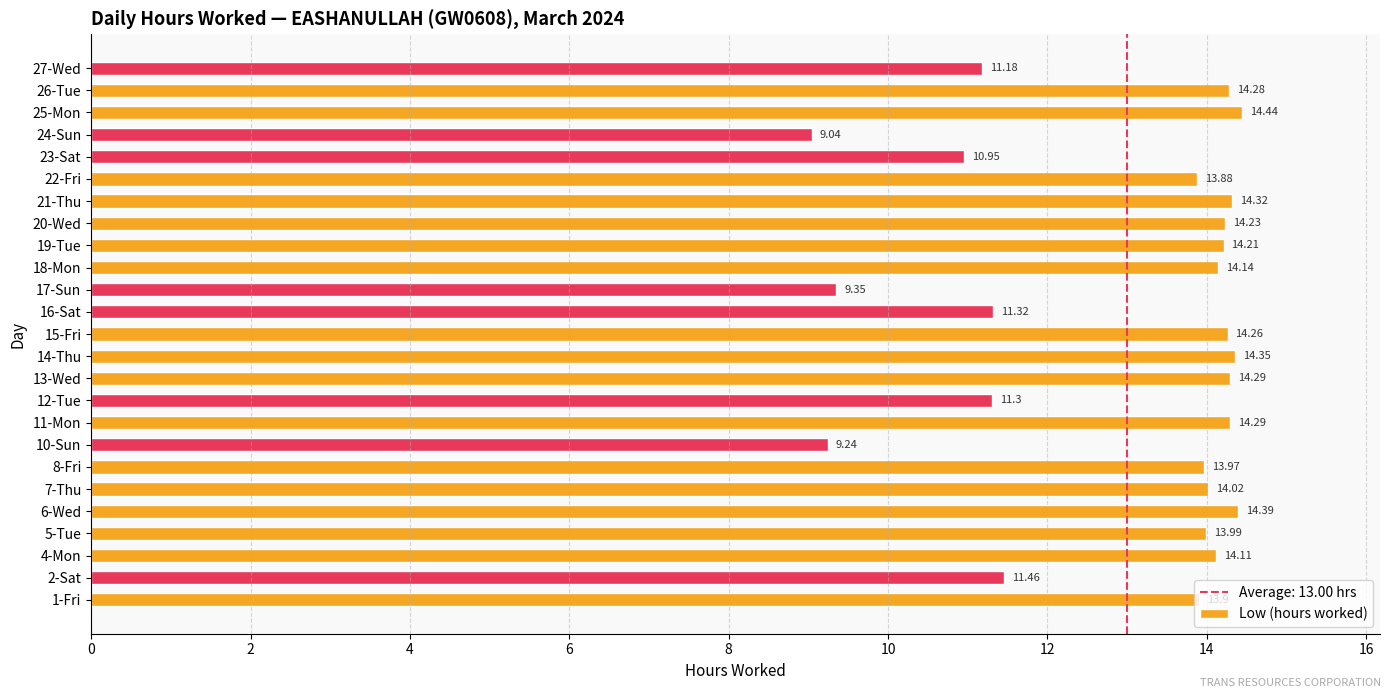

Does the chart contain stacked bars?

No